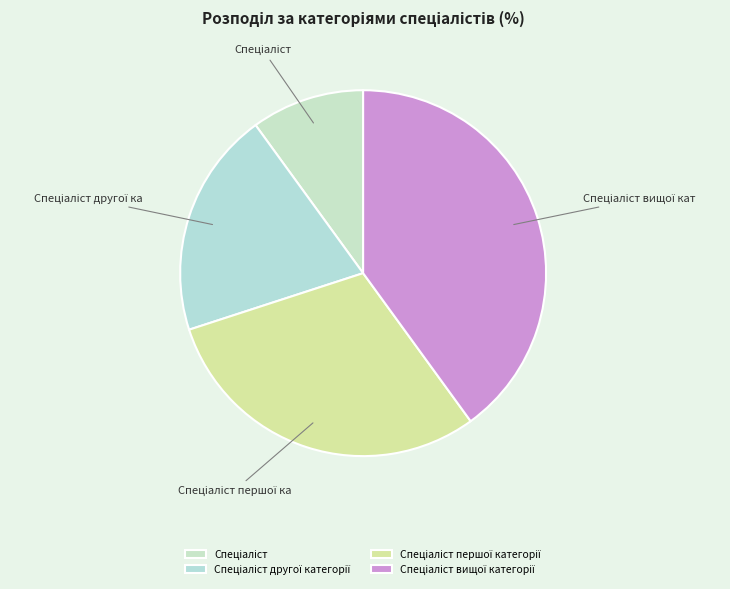

What is the largest slice in the pie chart?

Спеціаліст вищої категорії